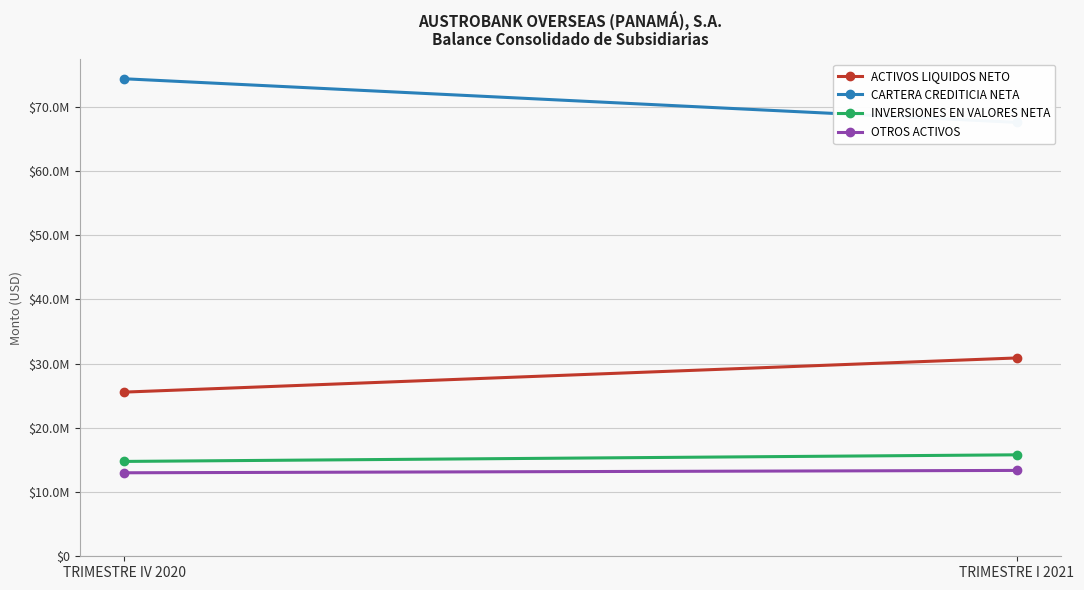

True or false: INVERSIONES EN VALORES NETA has a value of 15791887.5 at TRIMESTRE I 2021.

True